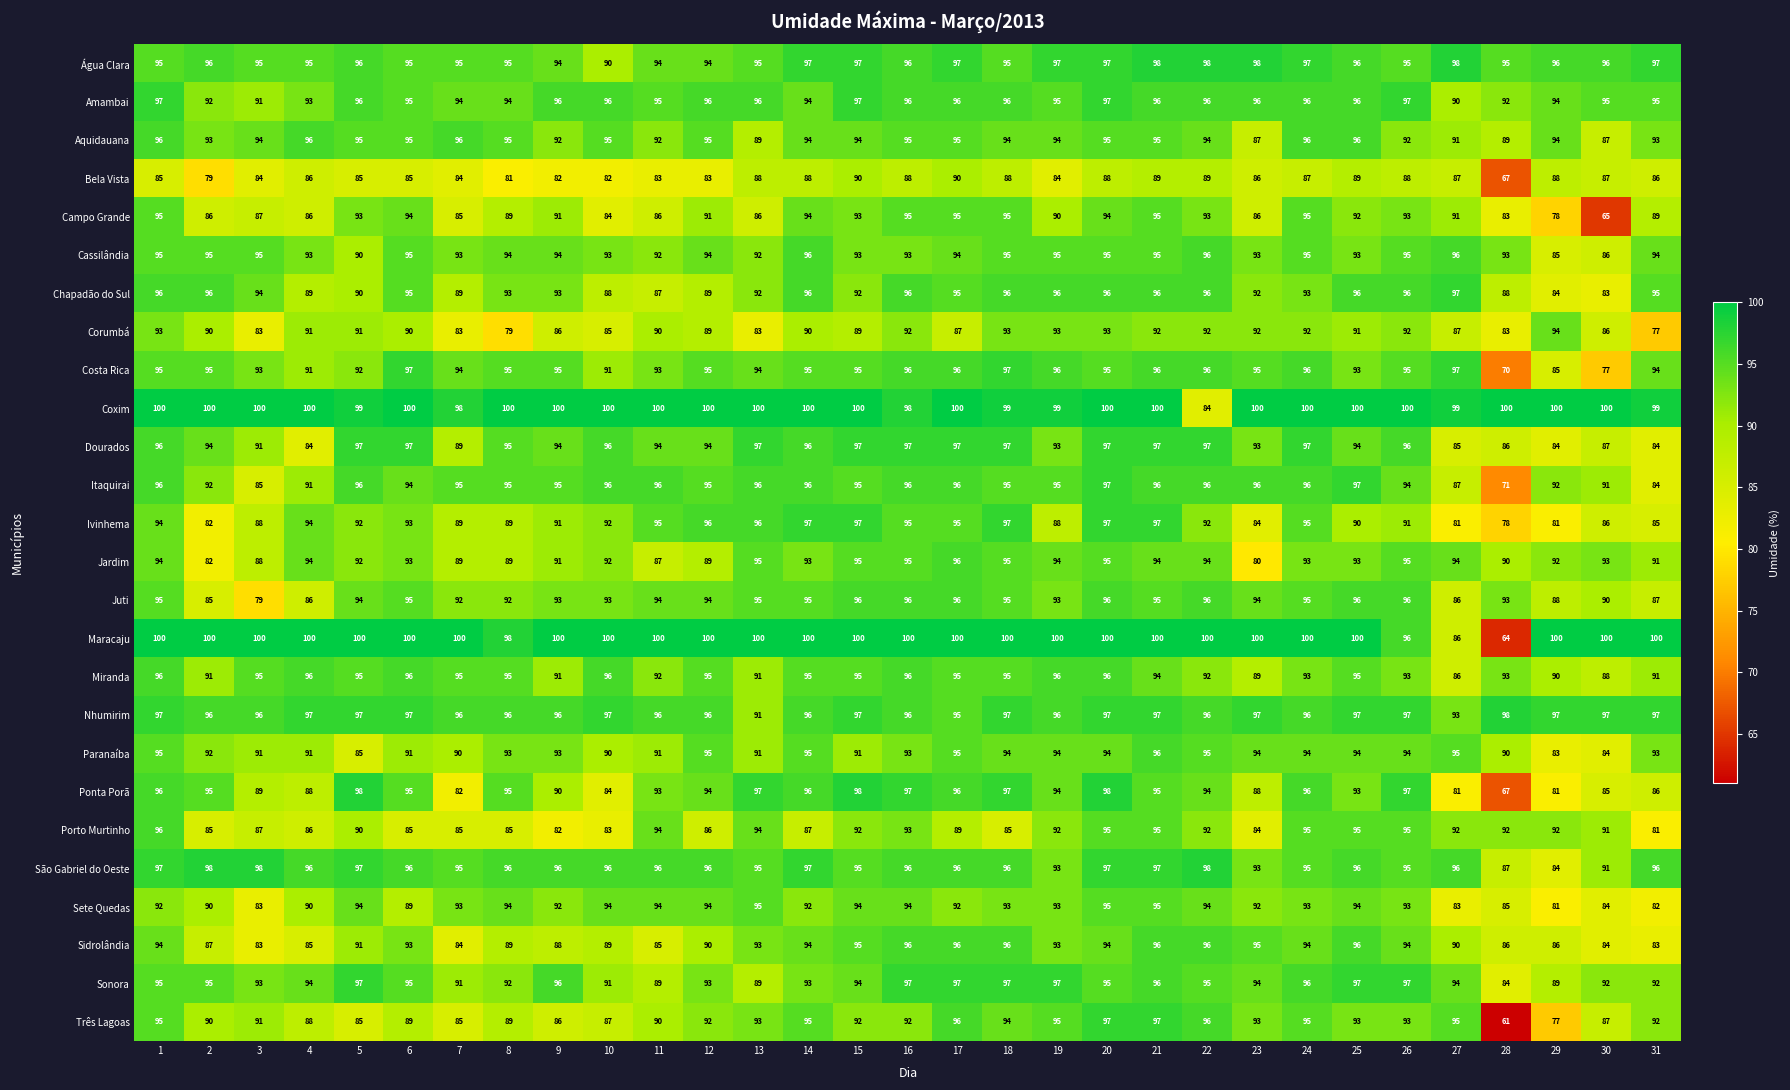

Which category has the lowest value in the Paranaíba series?

29